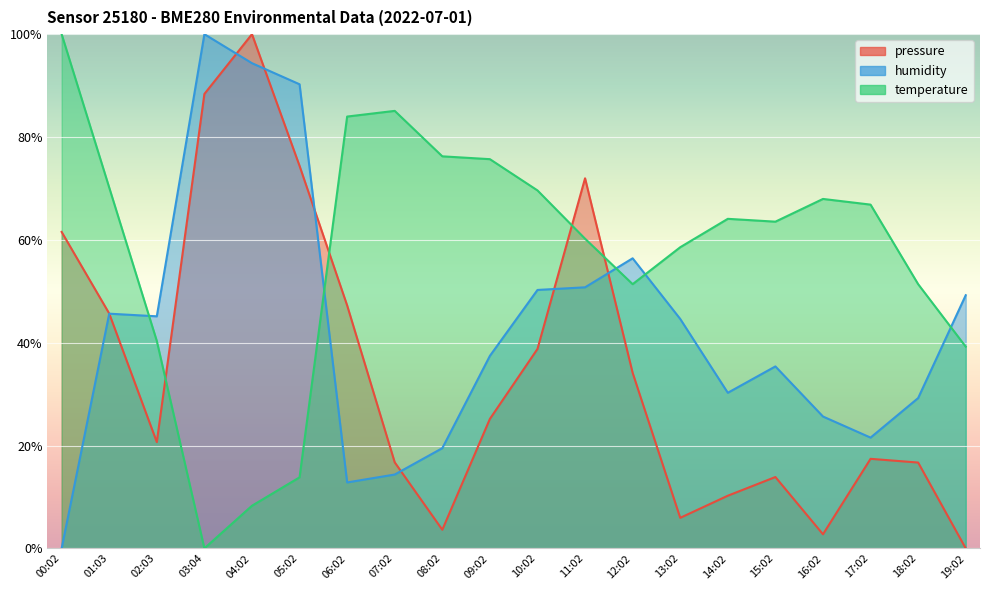

Which series has the widest spread of values?

pressure